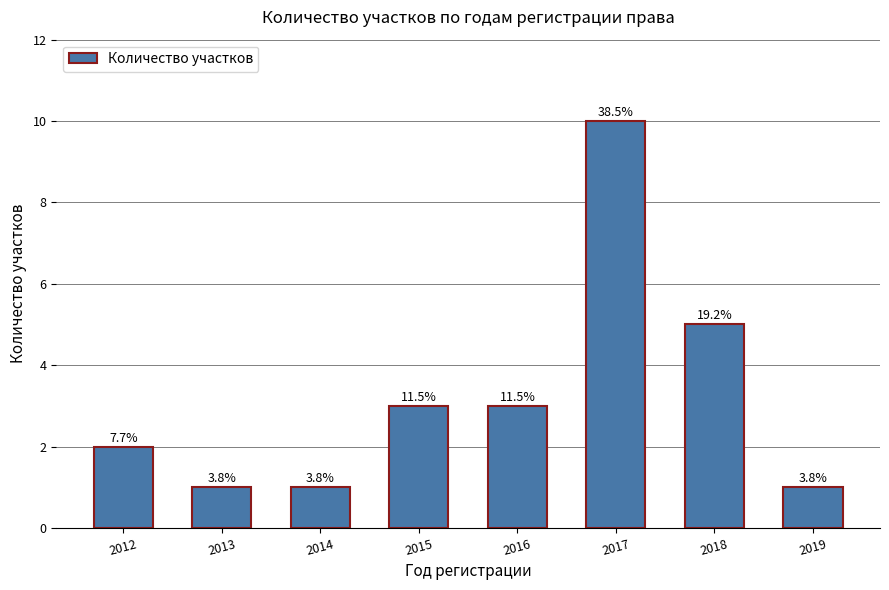

What is the minimum value shown in the chart?

1